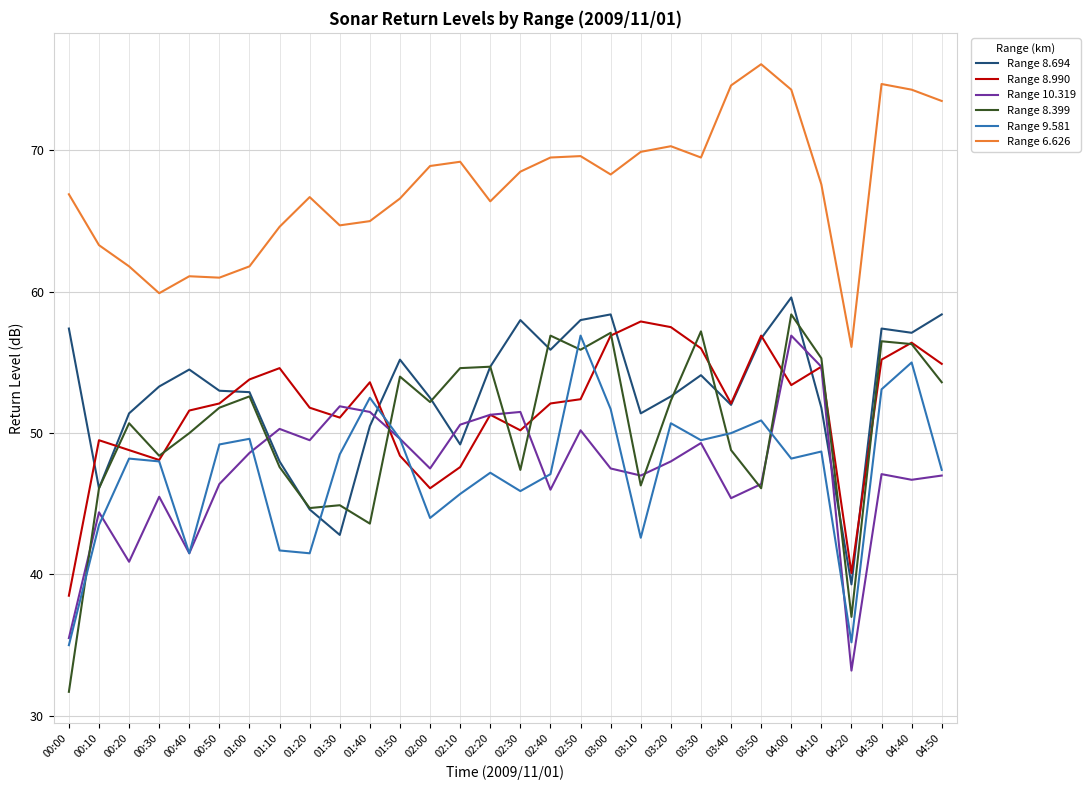

At which label does Range 10.319 first exceed 47?

01:00